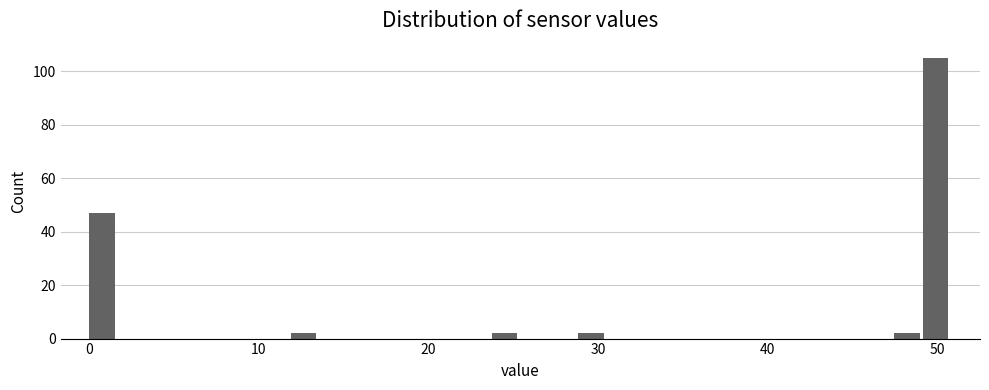

Around what value on the x-axis is the tallest bar? Give the approximate position of its centre, as read against the axis.

50